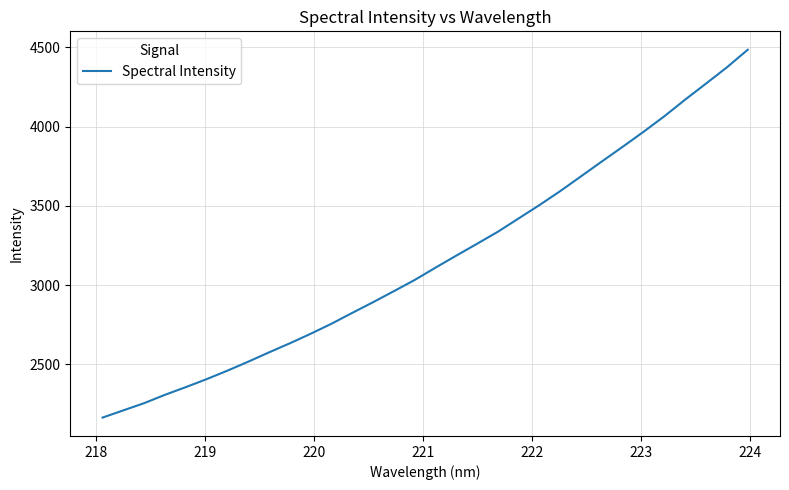

How many lines are shown in the chart?

1